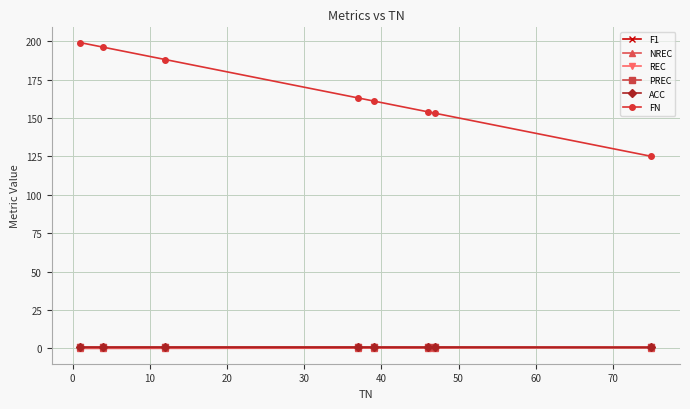

What is the value of the FN point at the 1st from the left?

199.0